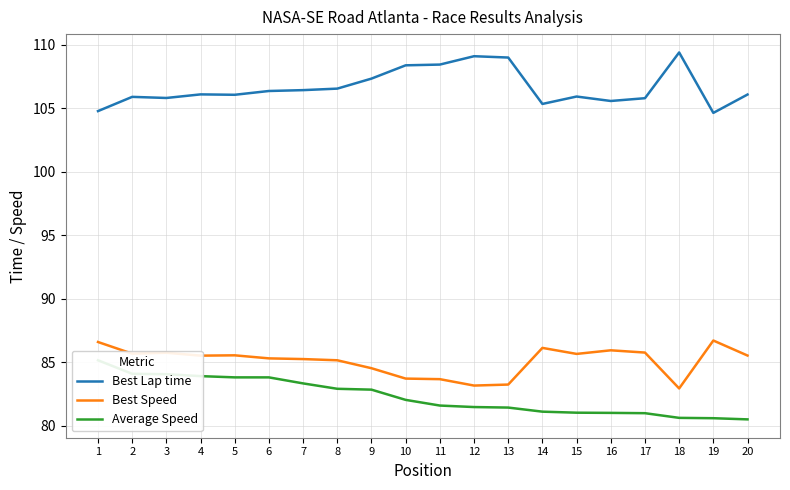

At which label does Best Speed first exceed 85?

1